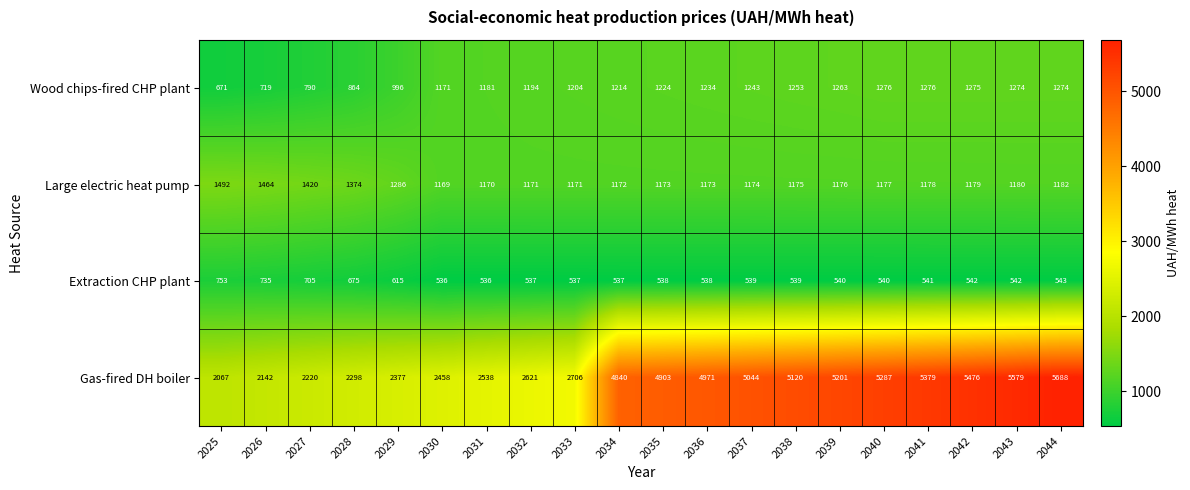

Between 2029 and 2041, which series saw the biggest shift?

Gas-fired DH boiler